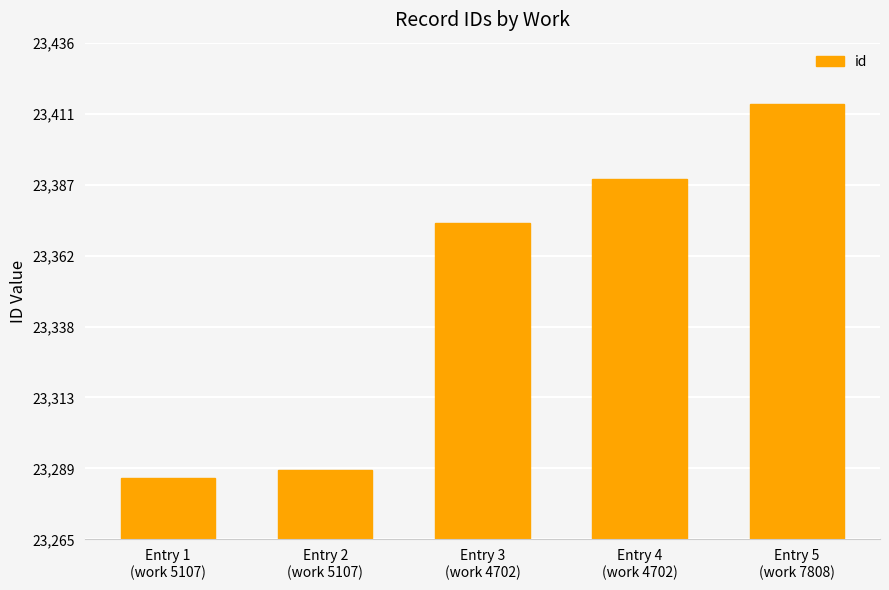

List the labels in order of value, largest first.

Entry 5
(work 7808), Entry 4
(work 4702), Entry 3
(work 4702), Entry 2
(work 5107), Entry 1
(work 5107)